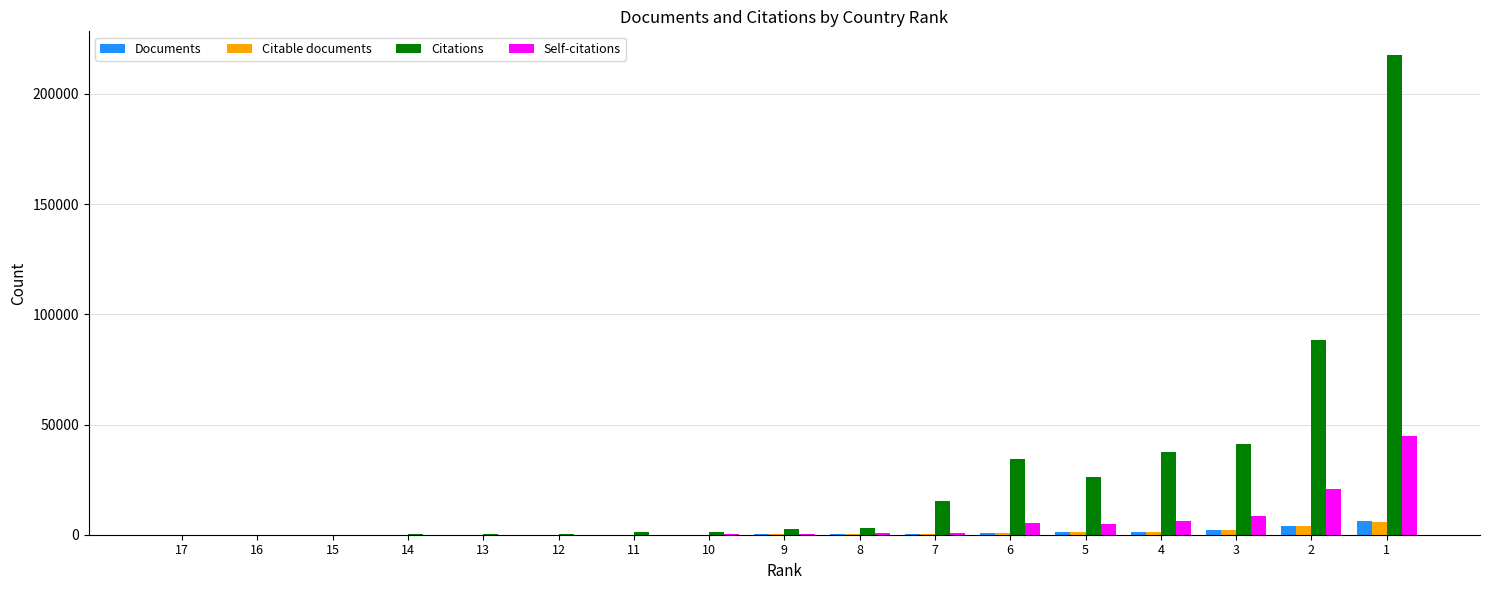

What is the sum of all Citations values?

469864